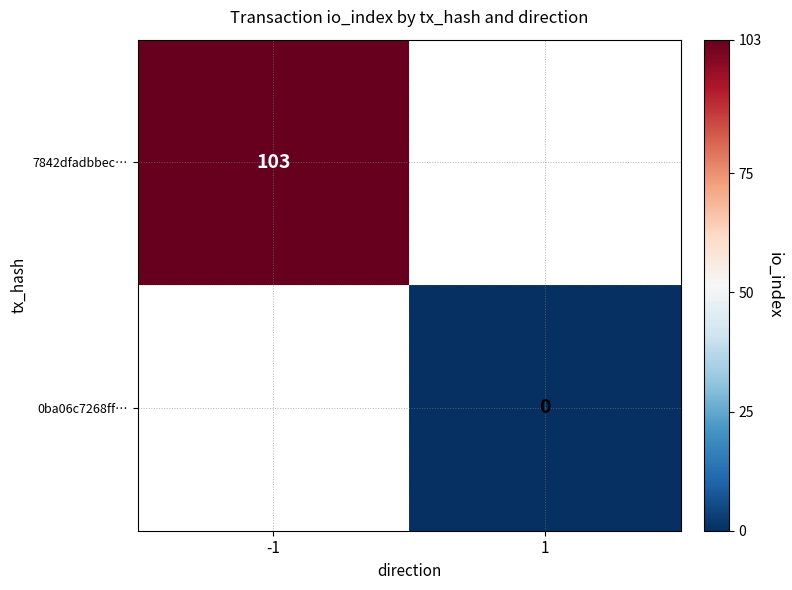

What is the lowest value of the 7842dfadbbec… series?

103.0